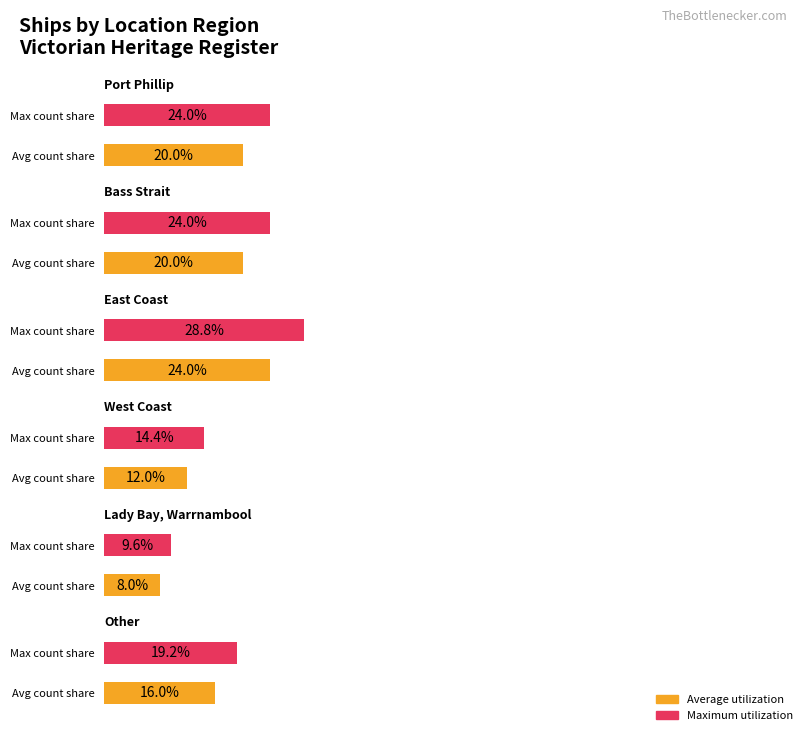

What position from the right is East Coast?

4